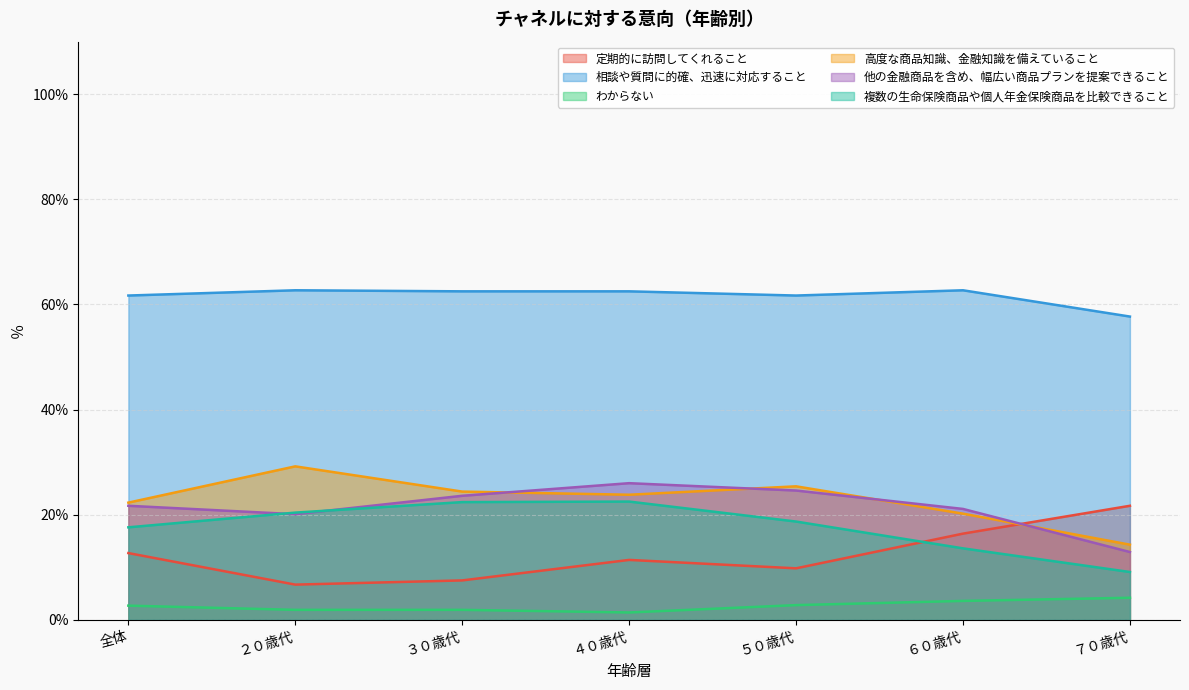

What is the difference between the maximum and minimum values in the 定期的に訪問してくれること series?

15.0